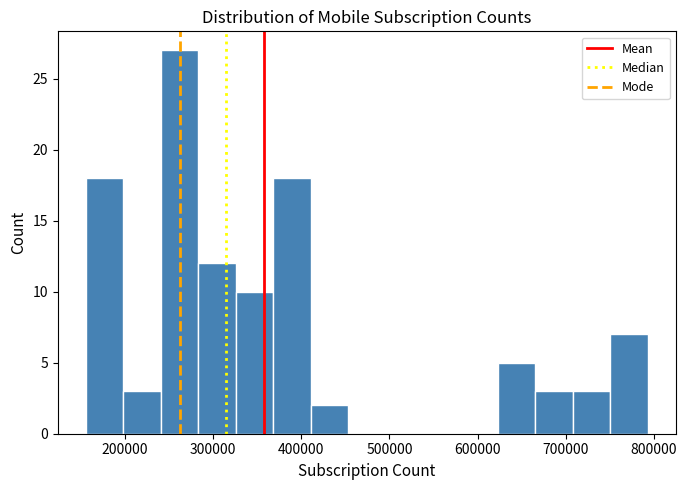

Reading left to right, transcribe this chart: for each bar, give the range it covers on the x-axis and its height. Neither the bar edges nor the heights are printed on the chart, so give them approximately, as read against the axes.

160000 to 200000: 18
200000 to 240000: 3
240000 to 280000: 27
280000 to 330000: 12
330000 to 370000: 10
370000 to 410000: 18
410000 to 450000: 2
450000 to 500000: 0
500000 to 540000: 0
540000 to 580000: 0
580000 to 620000: 0
620000 to 670000: 5
670000 to 710000: 3
710000 to 750000: 3
750000 to 790000: 7